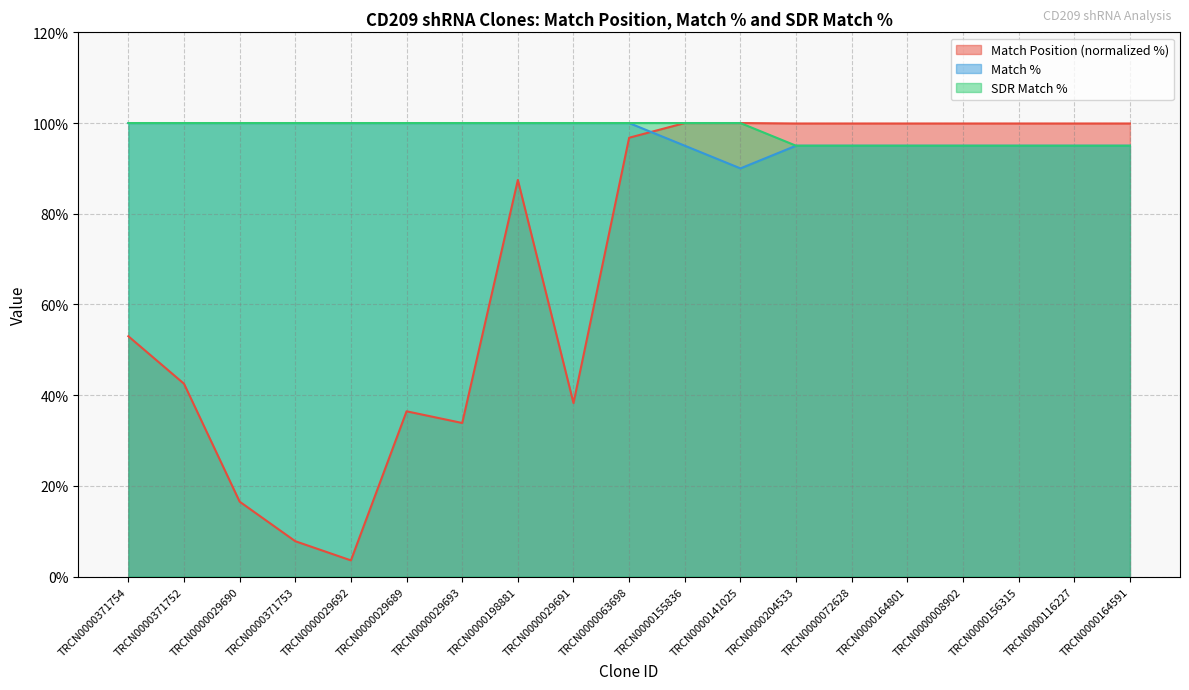

What position from the right is TRCN0000371752?

18